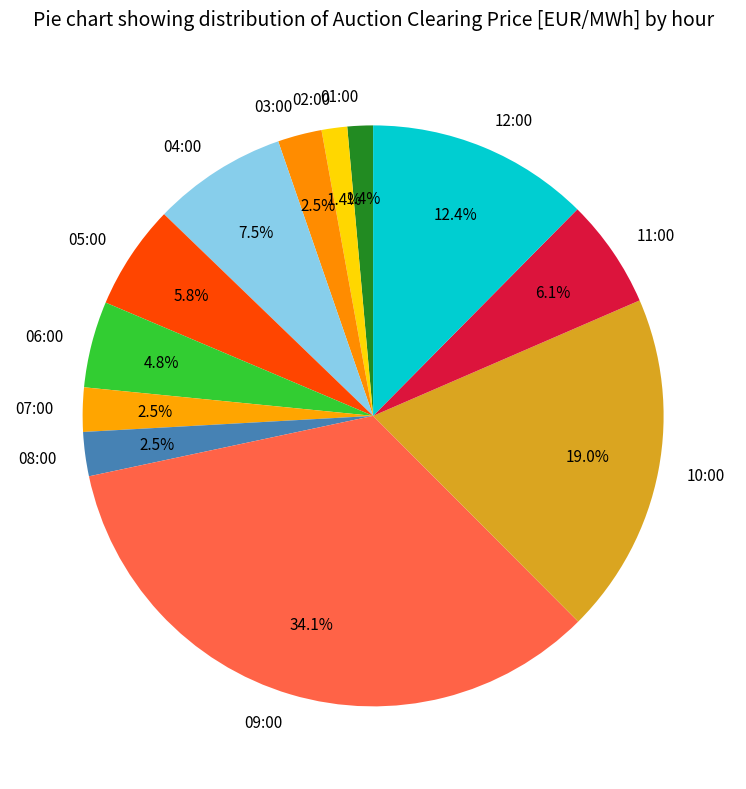

How many slices are in this pie chart?

12